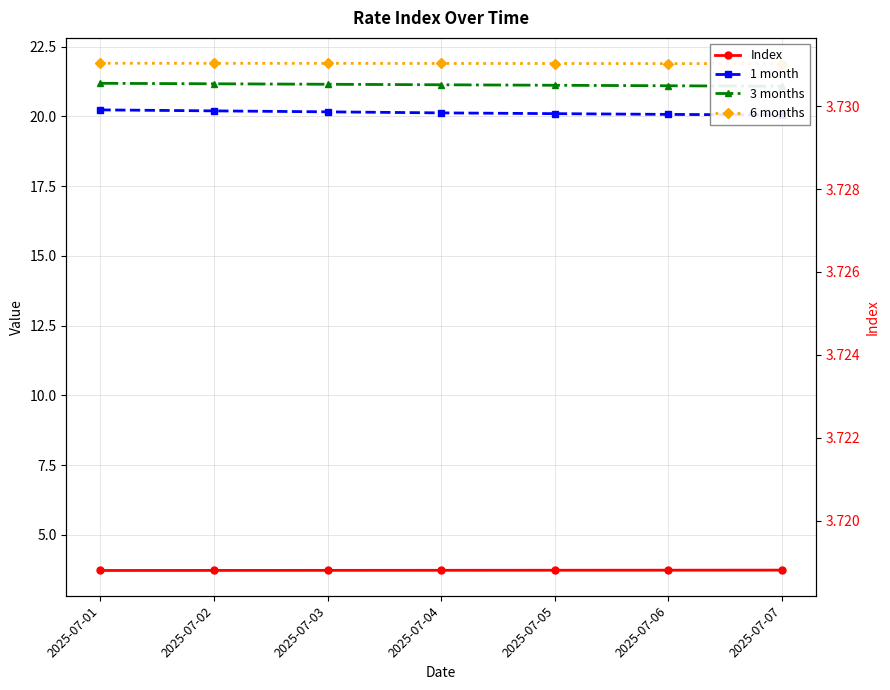

What is the sum of the 6 months values at 2025-07-07 and 2025-07-03?

43.8